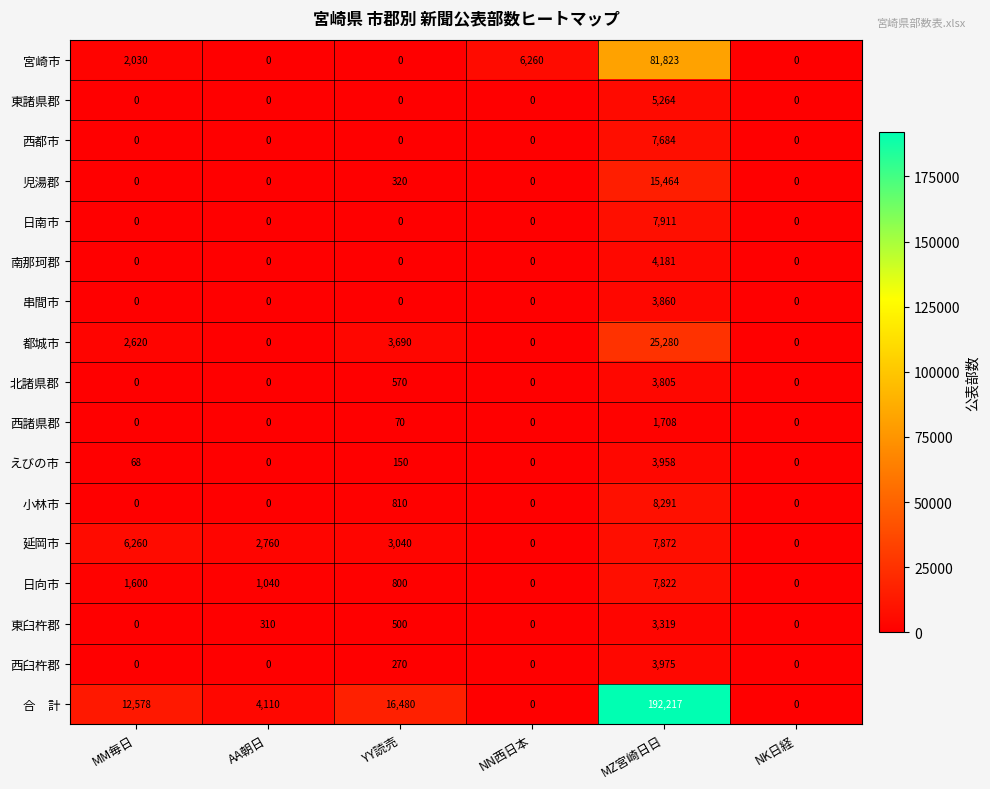

What is the difference between the second highest and second lowest values in the 小林市 series?

810